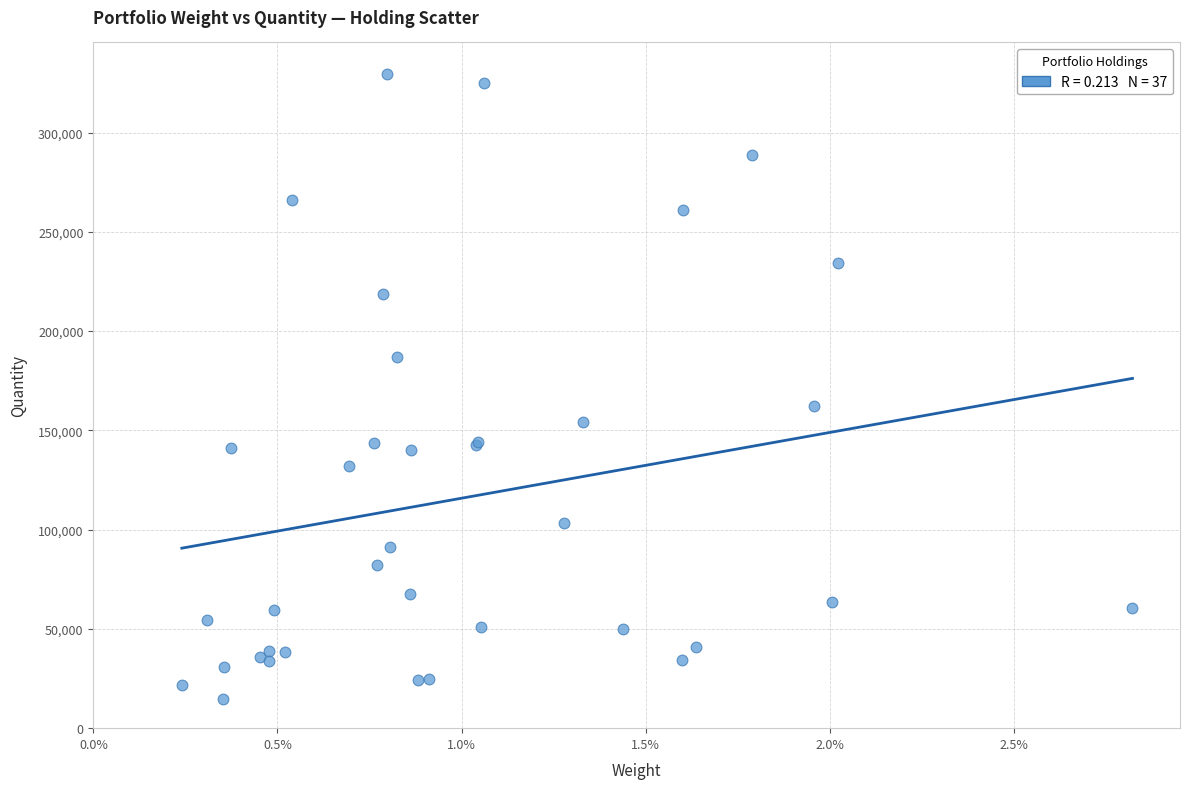

What Y value in the scatter plot is closest to 172134?

162339